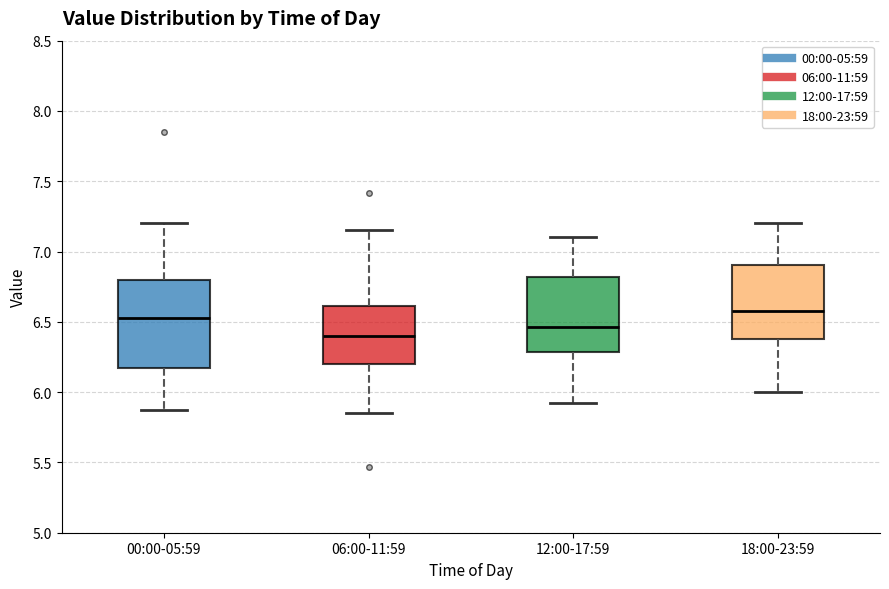

Where does the median line of the box for 06:00-11:59 sit on the y-axis? The values are not printed on the chart, so give them approximately, as read against the axis.

6.40